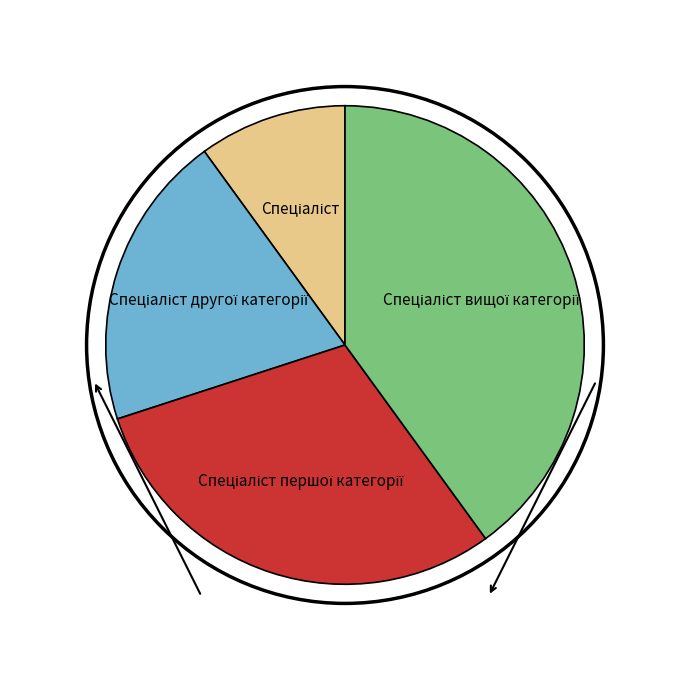

Is there any slice that represents more than half of the pie?

No